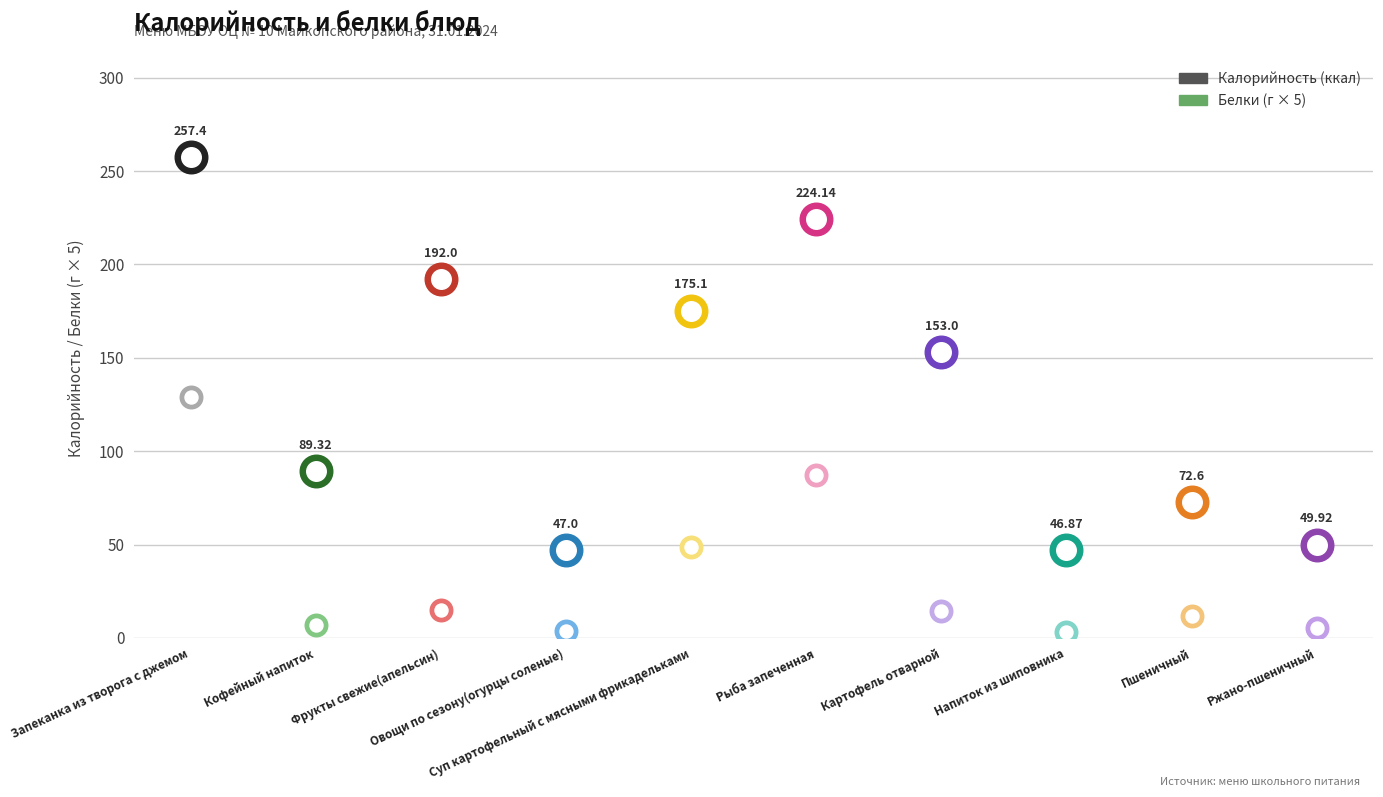

Which series has the largest total across all categories?

Калорийность